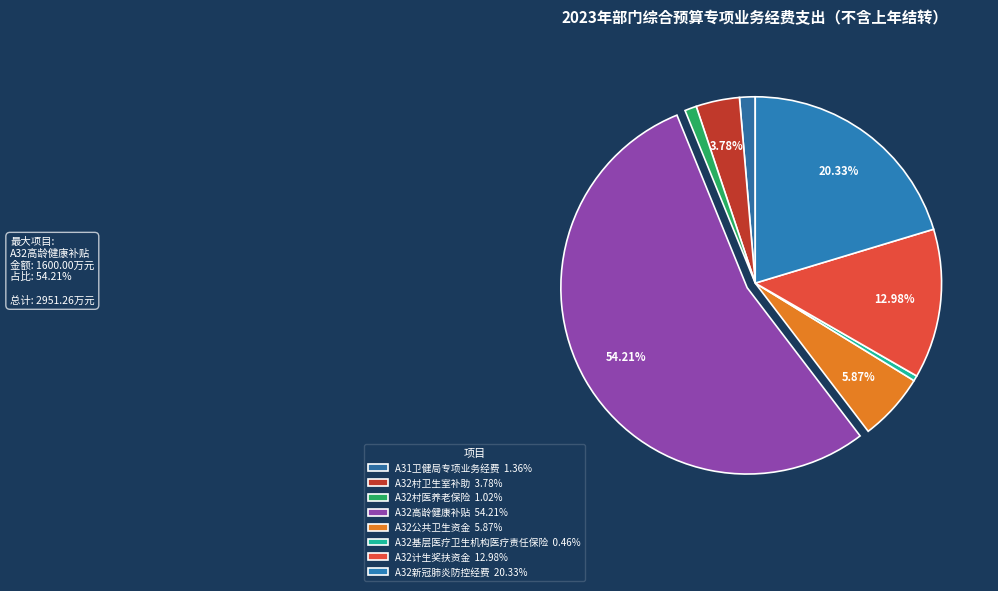

How many segments does this pie chart have?

8